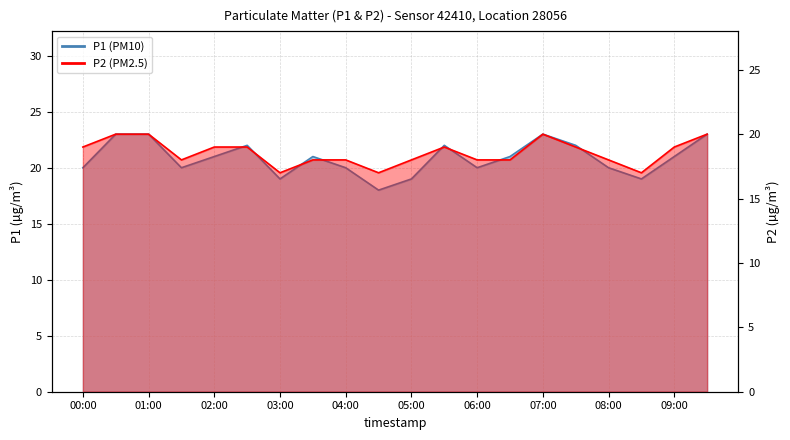

True or false: P1 and P2 cross at least once.

False